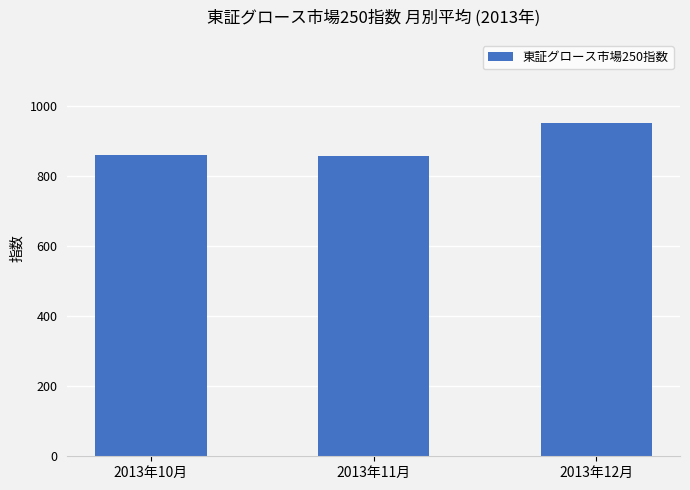

How many values exceed 860?

2